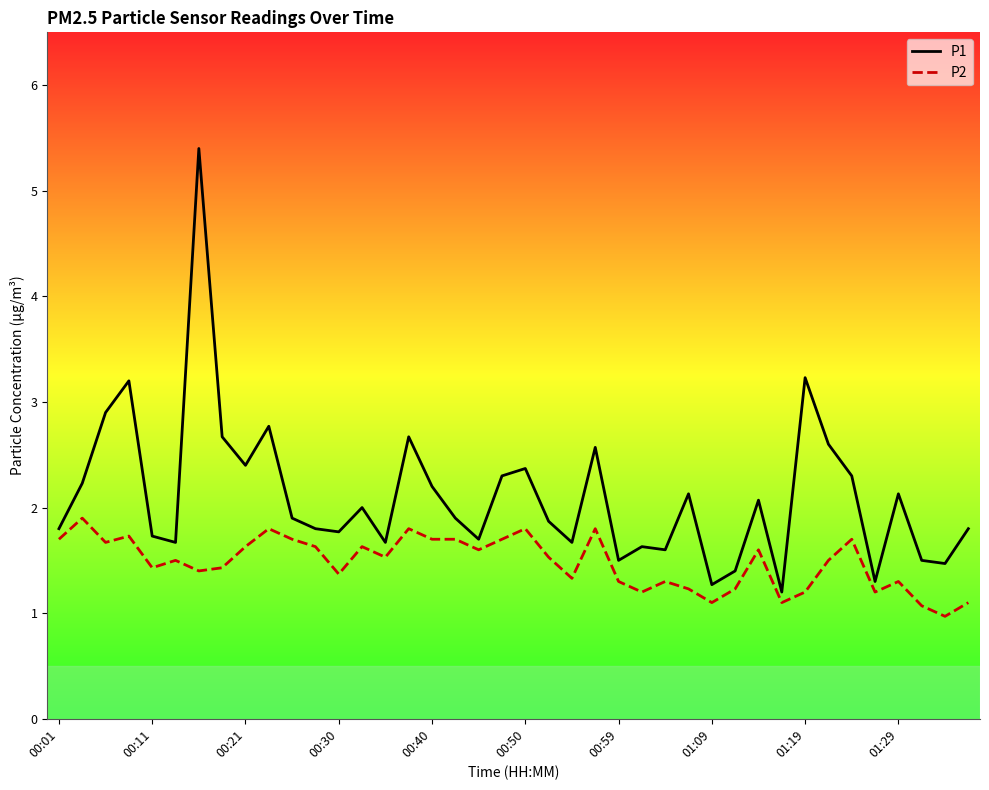

What is the difference between the maximum and minimum values in the P1 series?

4.2